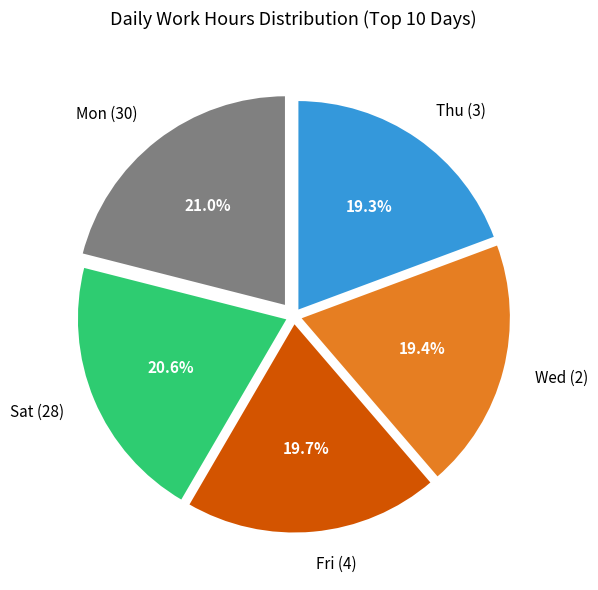

Does Sat (28) represent more than half of the total?

No